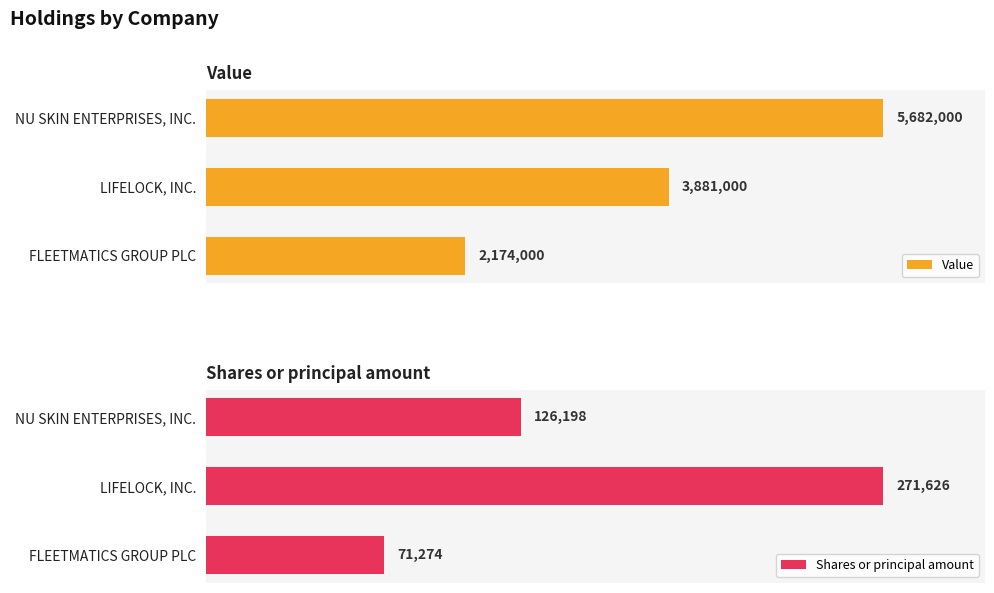

What is the difference between the maximum and minimum values in the Value series?

3508000